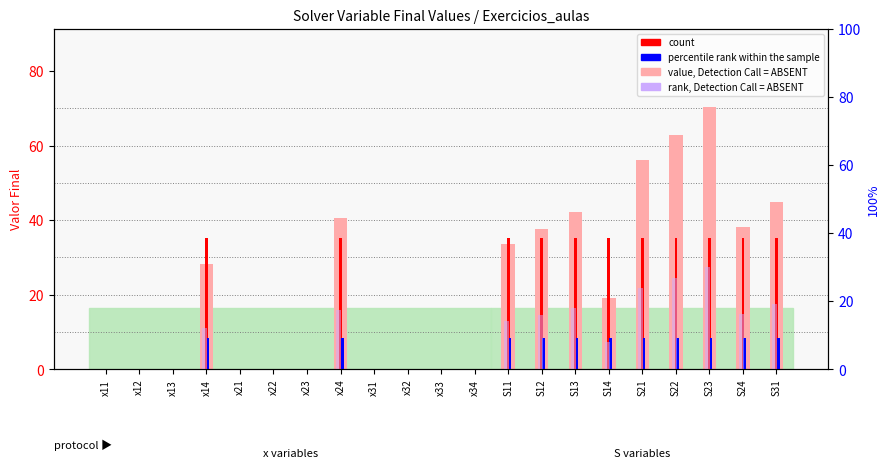

True or false: percentile rank within the sample has a value of 8.4 at x14.

True